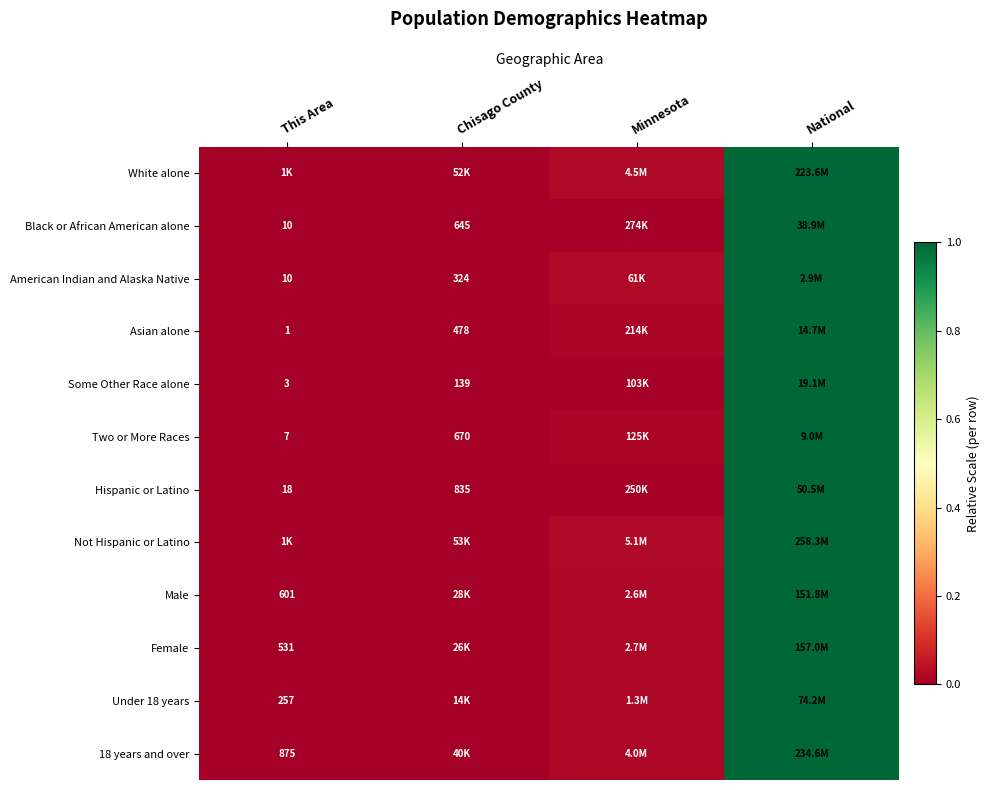

Rank the categories by Under 18 years value from highest to lowest.

National, Minnesota, Chisago County, This Area